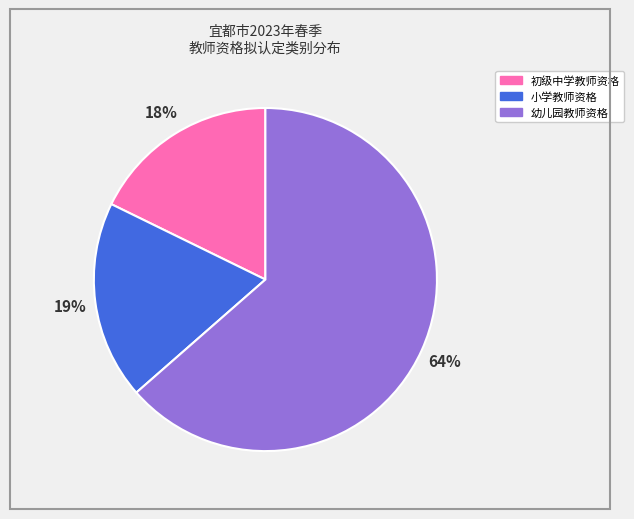

Which slice is the smallest?

初级中学教师资格